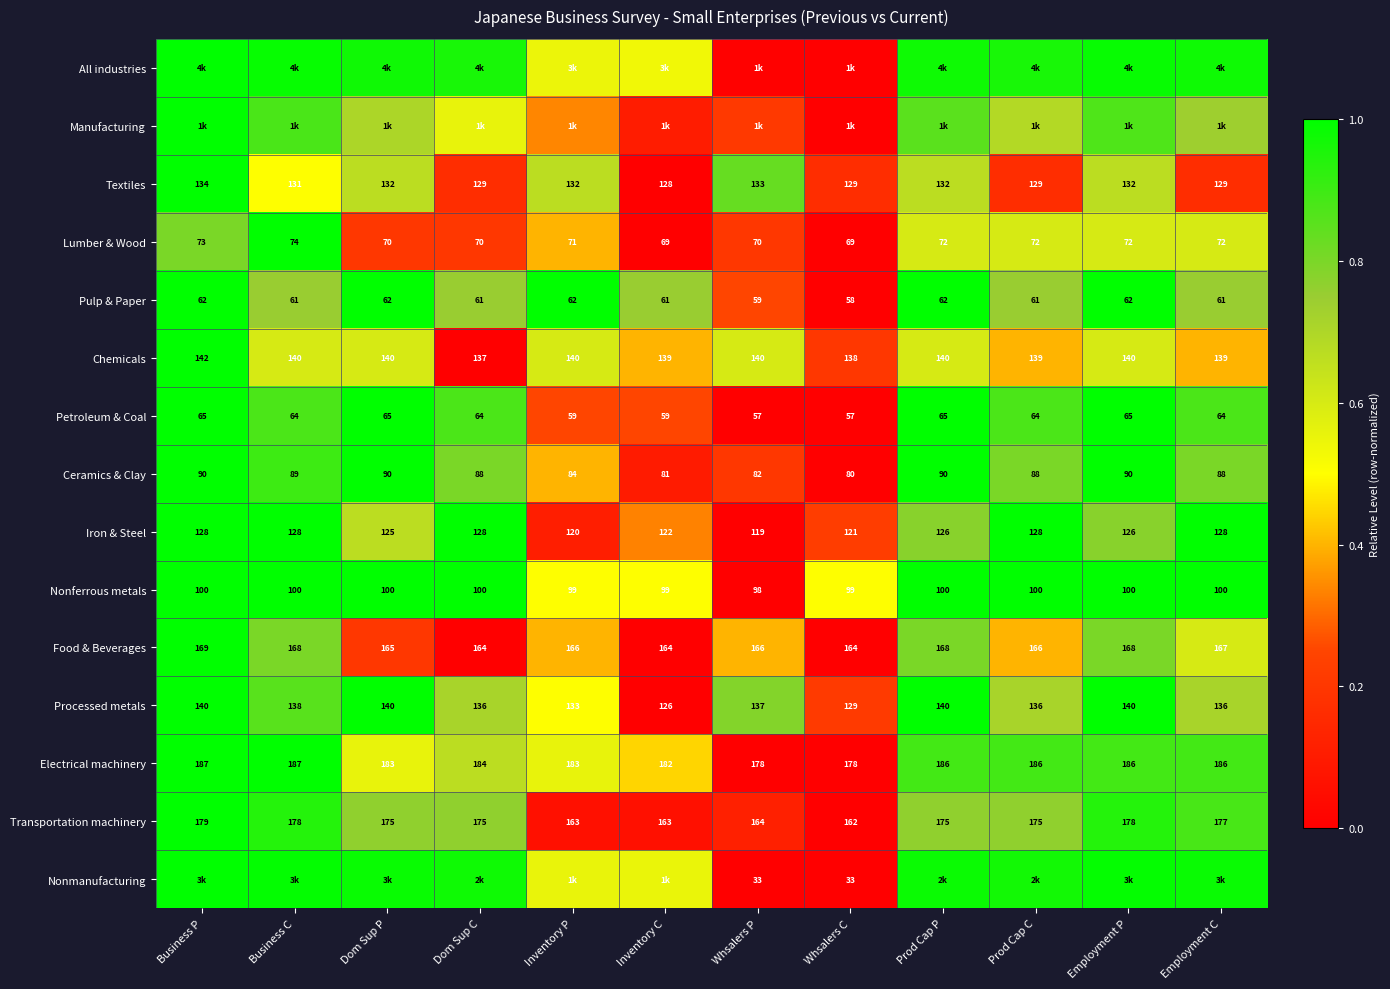

Where is Iron & Steel nearest to the value 123?

Inventory C